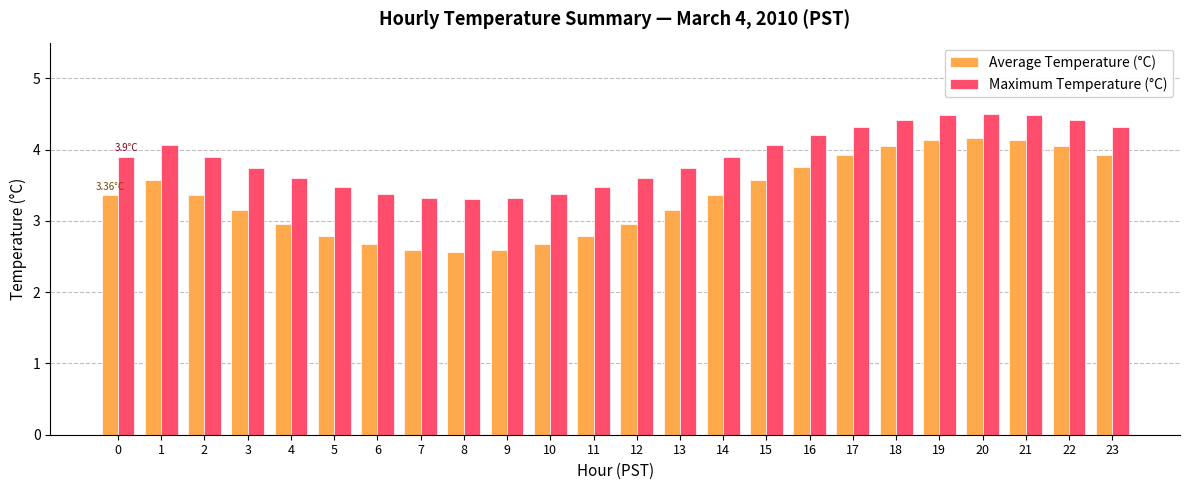

The value of Maximum Temperature (°C) at 3 is 3.7. True or false?

True